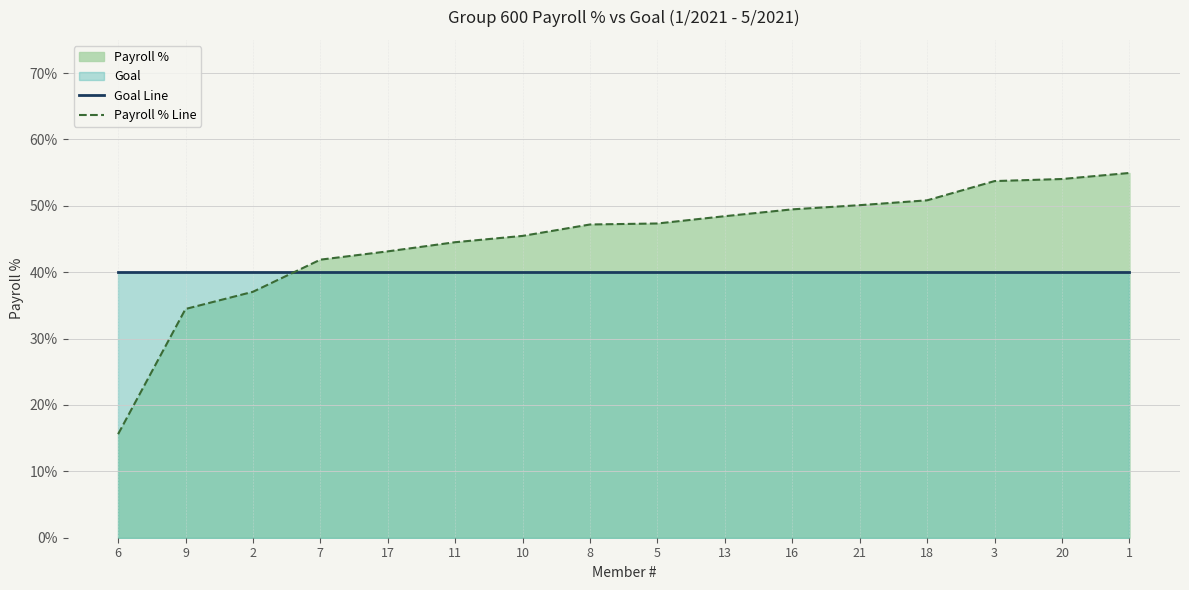

Between 7 and 5, which series saw the biggest shift?

Payroll % Line